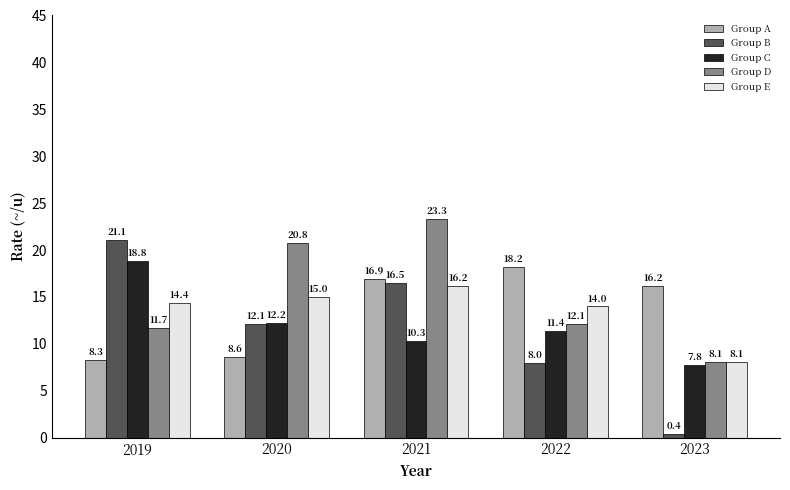

At which label does Group D reach its minimum?

2023